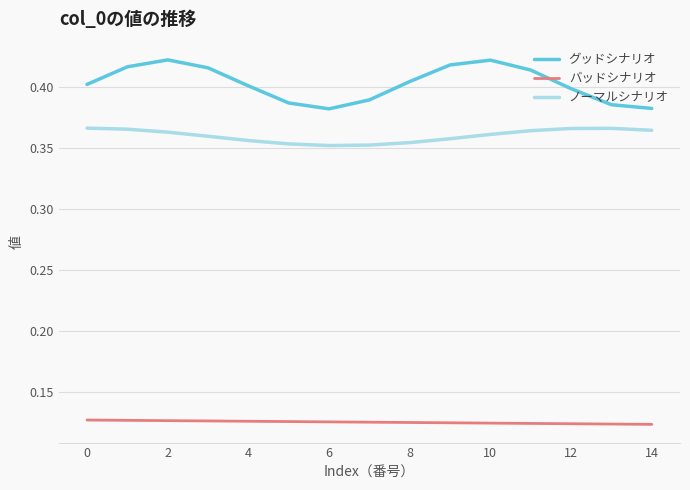

Which series has the largest total across all categories?

グッドシナリオ